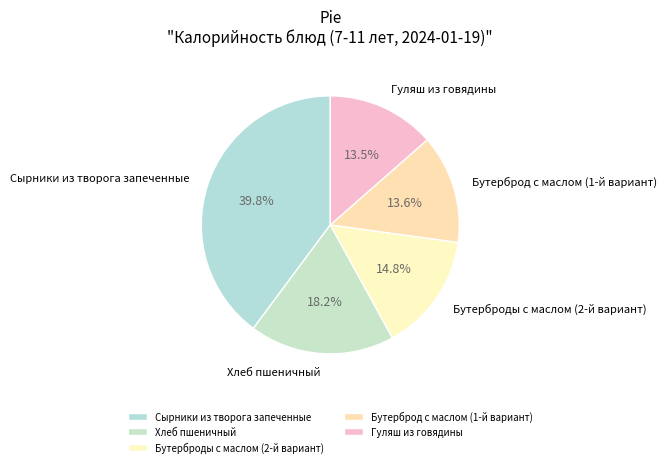

What is the largest slice in the pie chart?

Сырники из творога запеченные